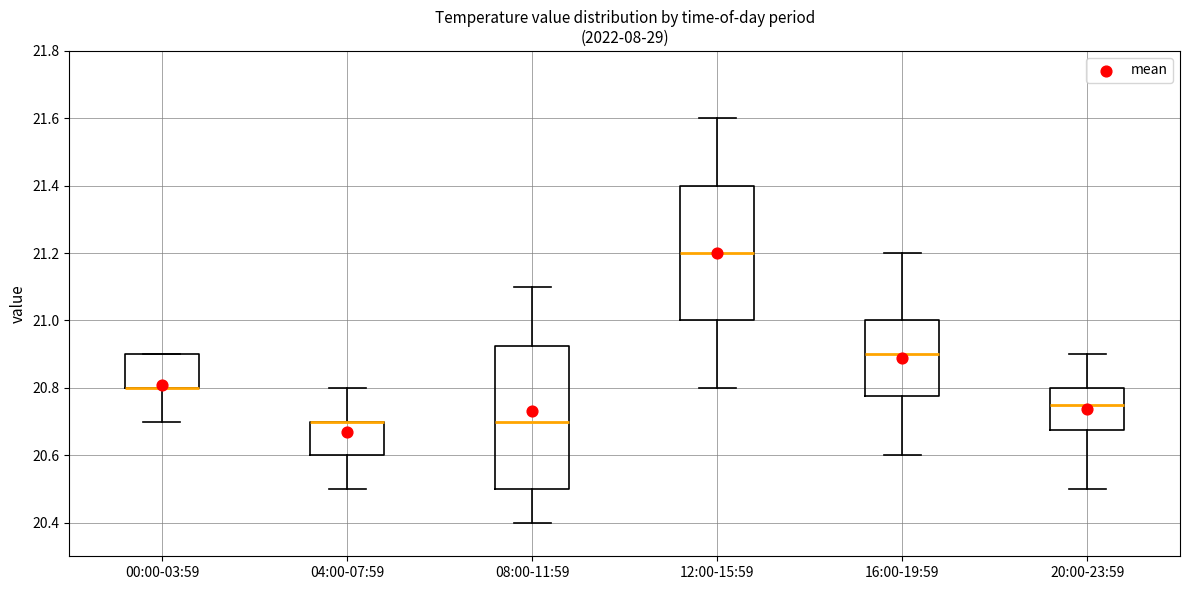

Where is the upper edge of the box for 20:00-23:59 on the y-axis? The values are not printed on the chart, so give them approximately, as read against the axis.

20.80